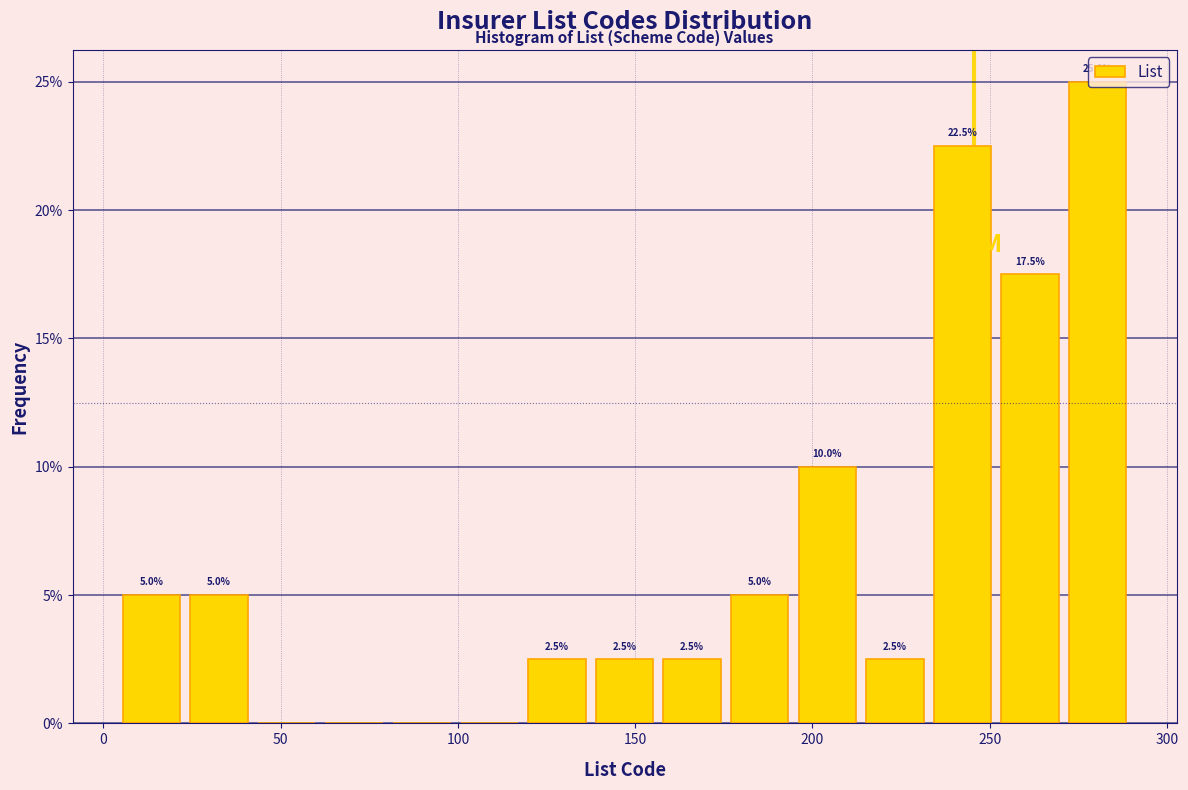

Read against the x-axis, roughly where is the centre of the tallest bar?

280